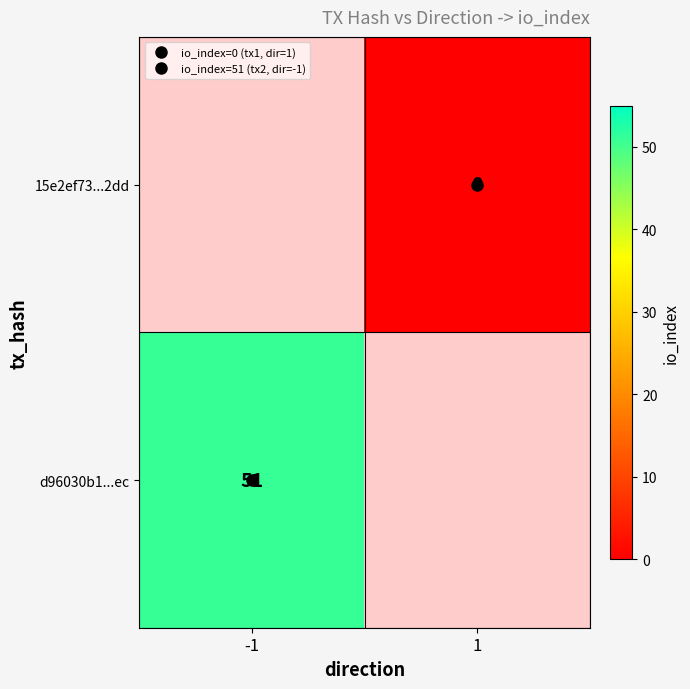

Is the value of 15e2ef73...2dd at -1 greater than the value of d96030b1...ec at -1?

No